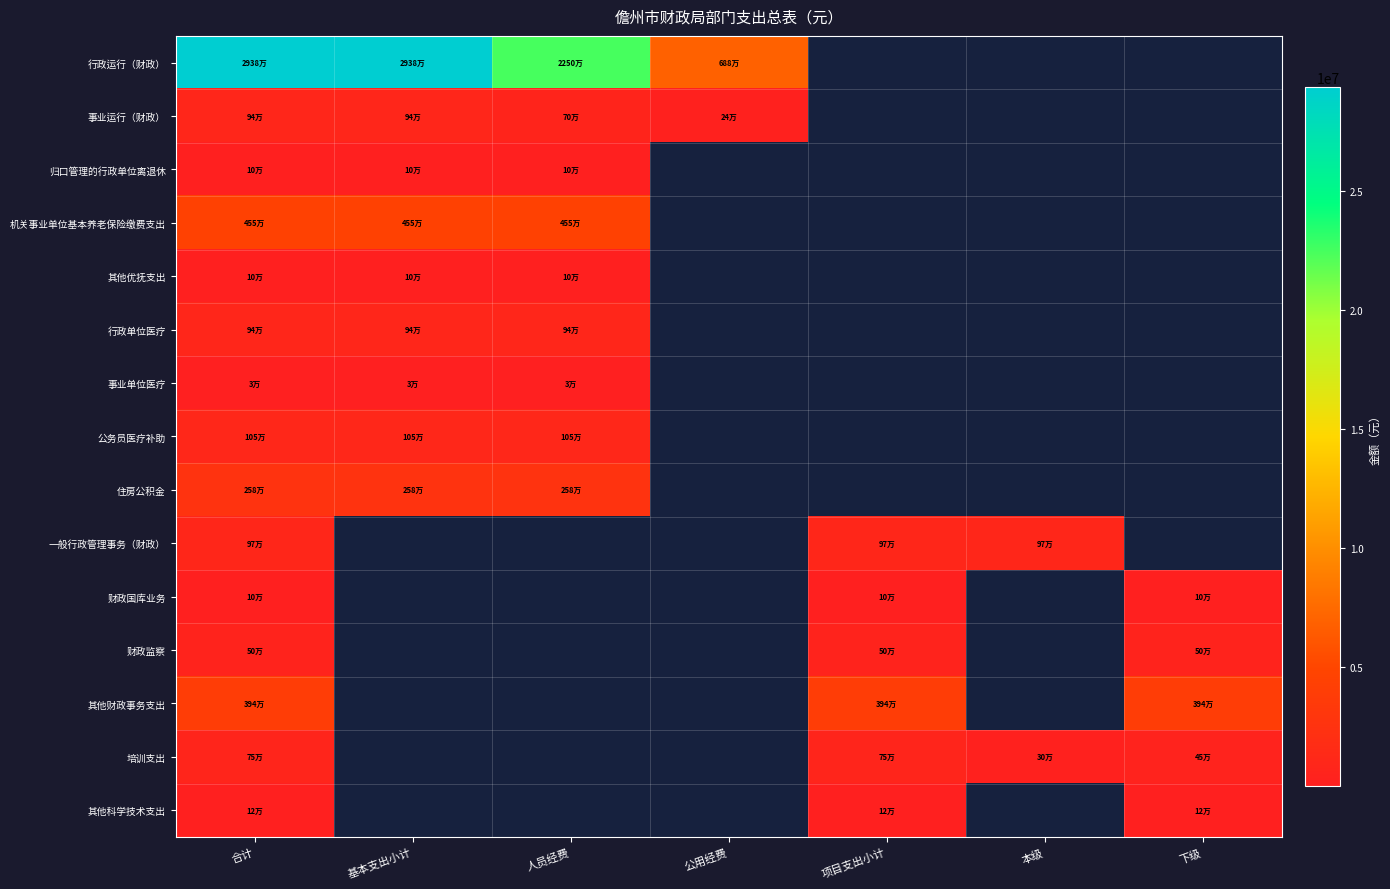

Which series has the widest spread of values?

行政运行（财政）